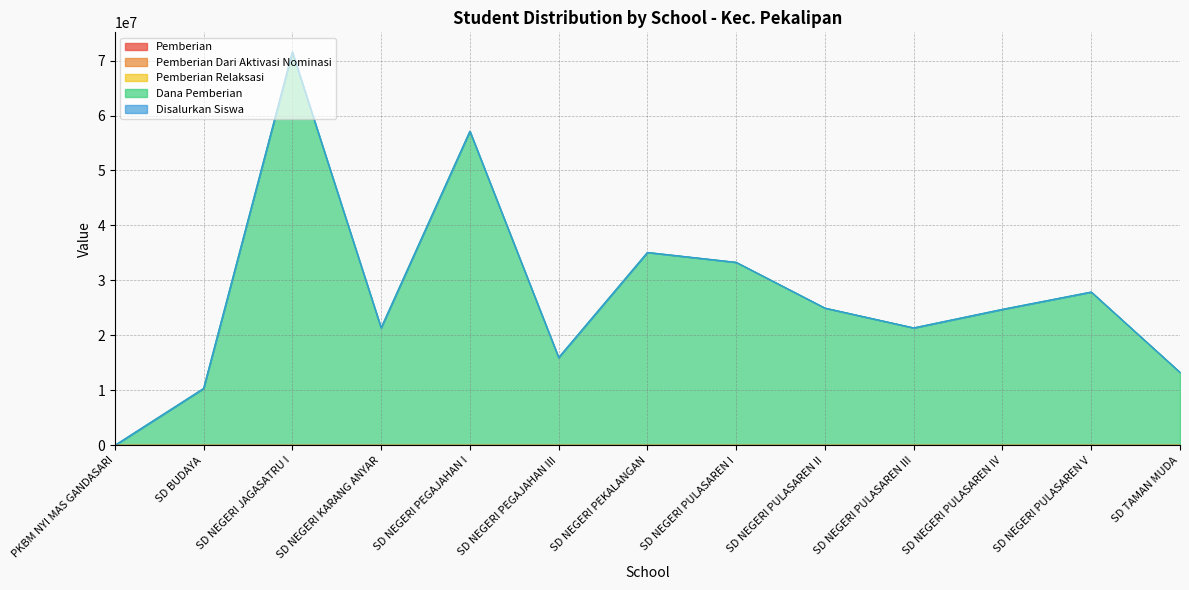

In Pemberian, how many points are lower than both neighbors (excluding endpoints)?

3